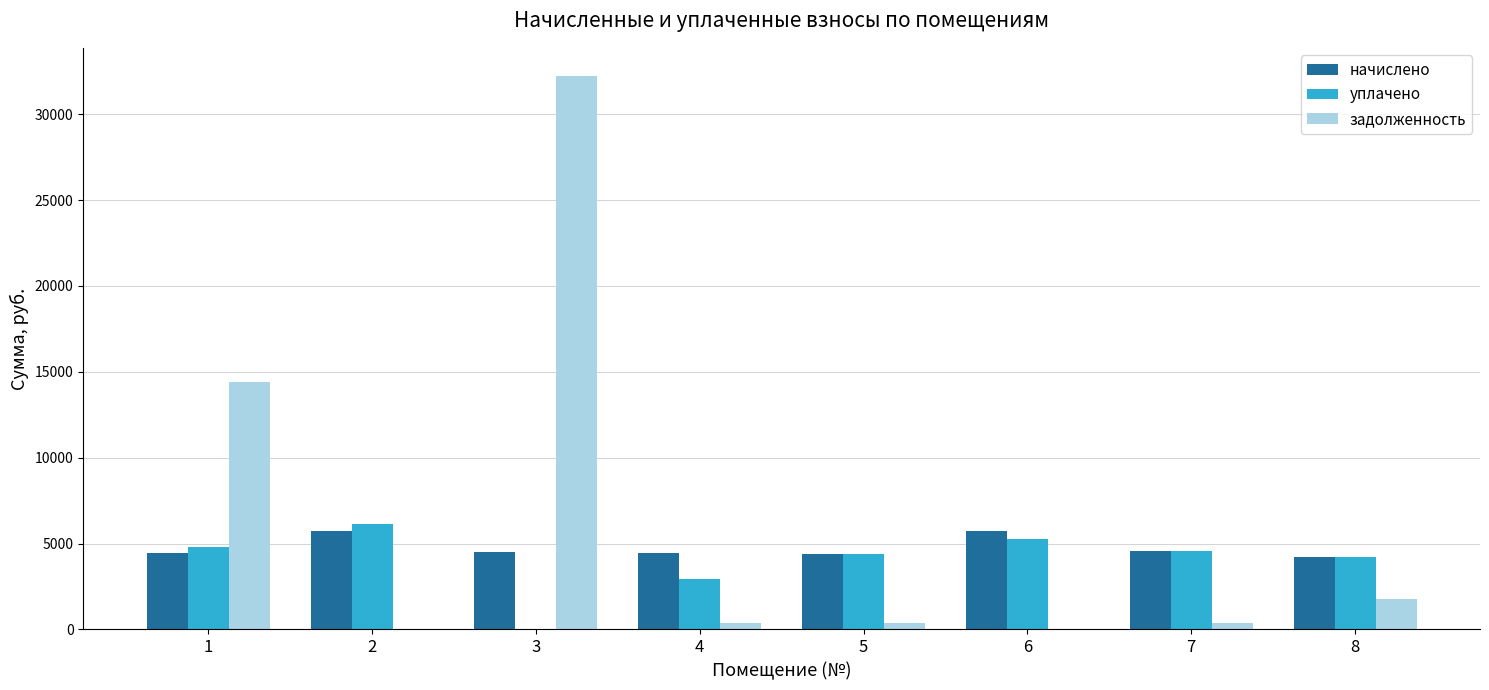

How many values in the начислено series exceed 4506?

4